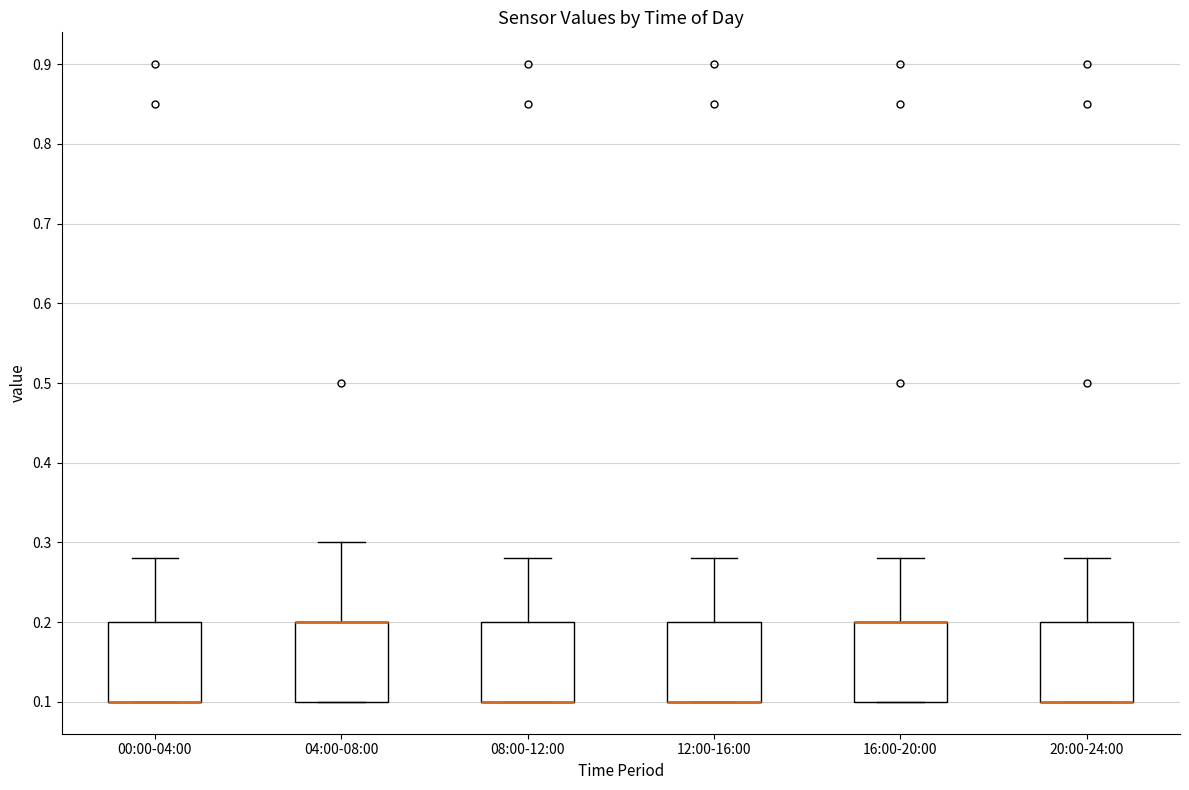

Reading left to right, transcribe this box plot: for each box, give where its median line is, the range the box spans, and where its two whiskers end, as read against the y-axis. The values are not printed on the chart, so give them approximately, as read against the axis.

00:00-04:00: median 0.10 (drawn on the box's lower edge), box 0.10 to 0.20, whiskers 0.10 to 0.28
04:00-08:00: median 0.20 (drawn on the box's upper edge), box 0.10 to 0.20, whiskers 0.10 to 0.30
08:00-12:00: median 0.10 (drawn on the box's lower edge), box 0.10 to 0.20, whiskers 0.10 to 0.28
12:00-16:00: median 0.10 (drawn on the box's lower edge), box 0.10 to 0.20, whiskers 0.10 to 0.28
16:00-20:00: median 0.20 (drawn on the box's upper edge), box 0.10 to 0.20, whiskers 0.10 to 0.28
20:00-24:00: median 0.10 (drawn on the box's lower edge), box 0.10 to 0.20, whiskers 0.10 to 0.28